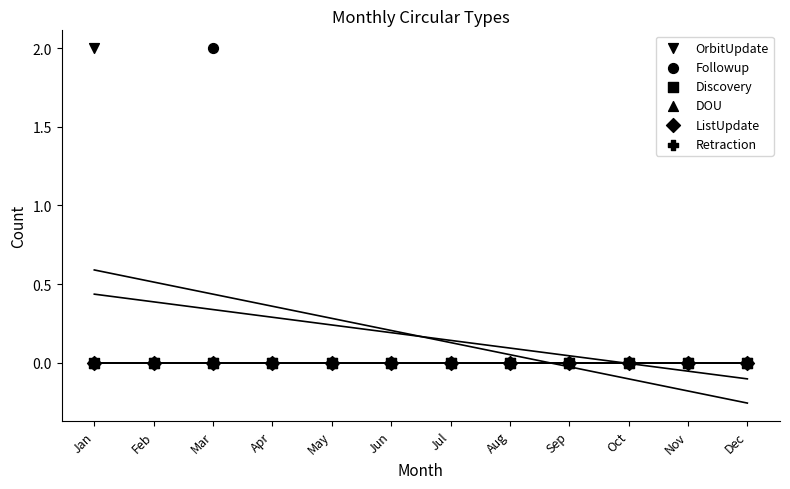

What are all the series names shown in the legend?

OrbitUpdate, Followup, Discovery, DOU, ListUpdate, Retraction